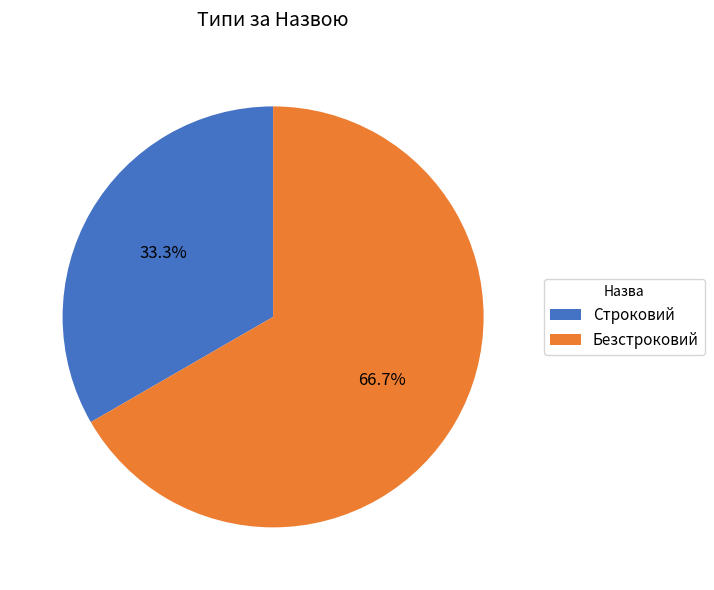

To the nearest percent, what is the combined percentage of Безстроковий and Строковий?

100%